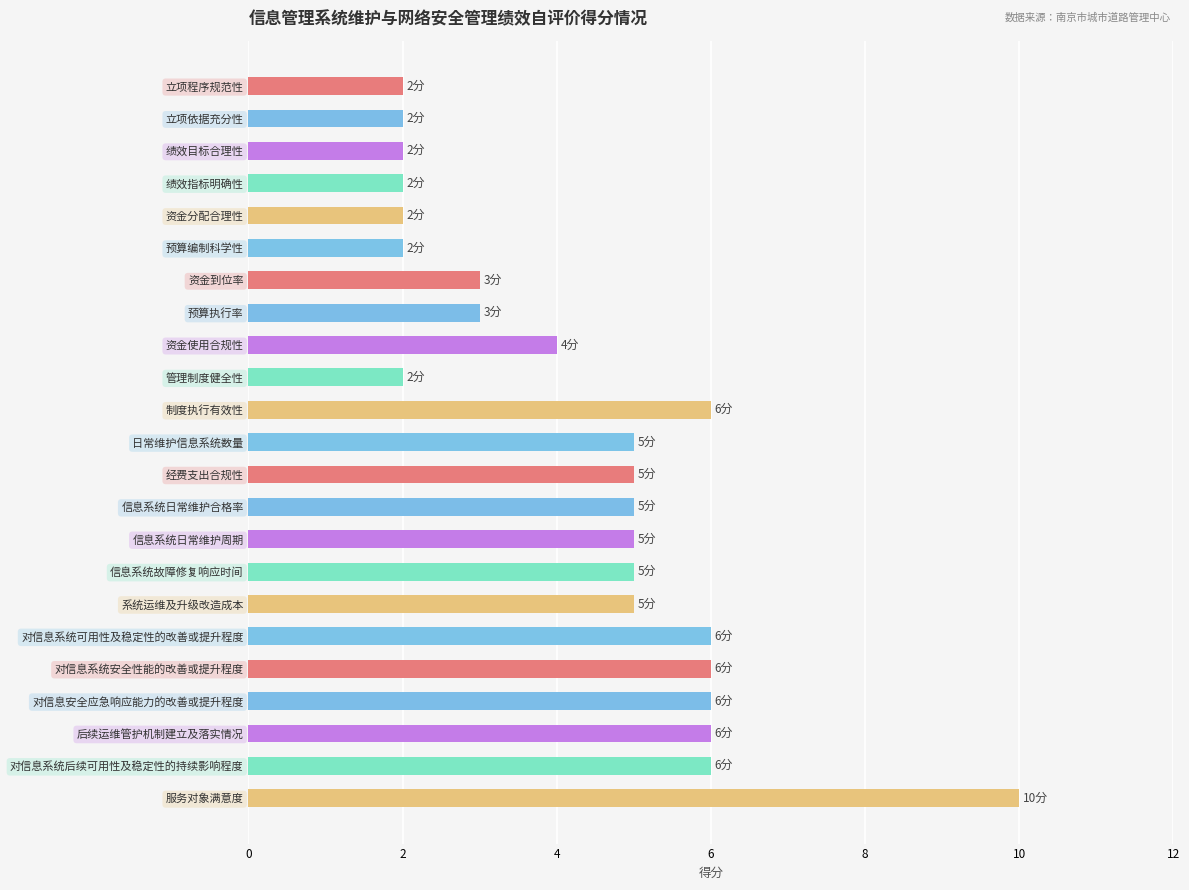

What is the ratio of the value at 资金到位率 to the value at 经费支出合规性?

0.6